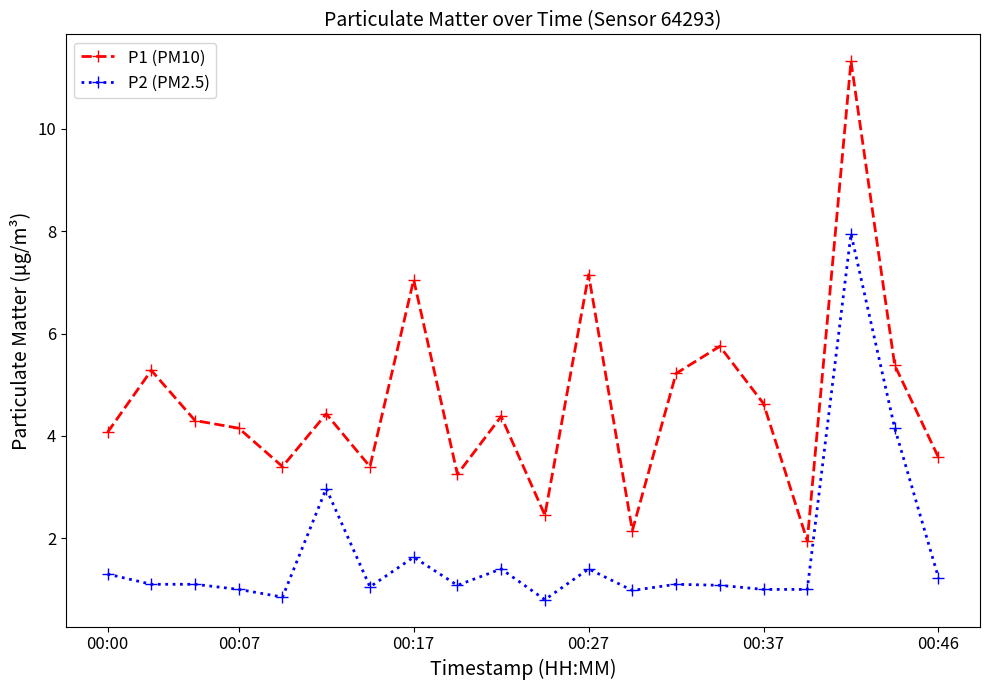

True or false: P2 (PM2.5) has more than 0 points higher than both neighbors.

True